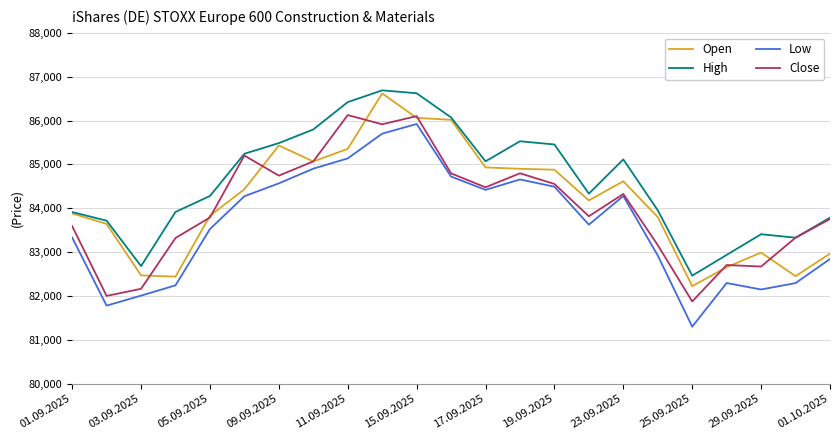

Which series has the largest total across all categories?

High